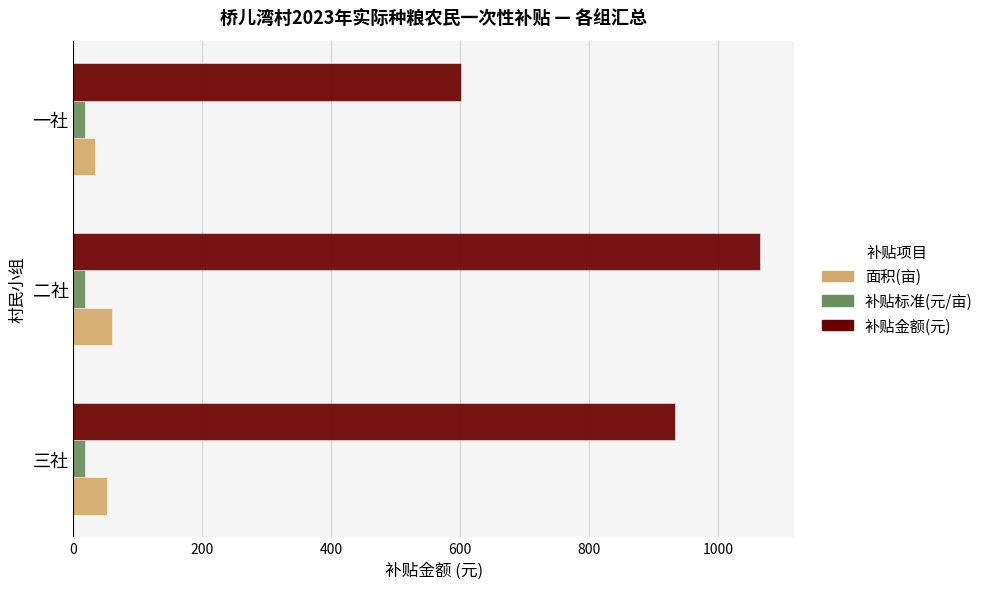

Rank the series by their maximum value, from lowest to highest.

补贴标准(元/亩), 面积(亩), 补贴金额(元)